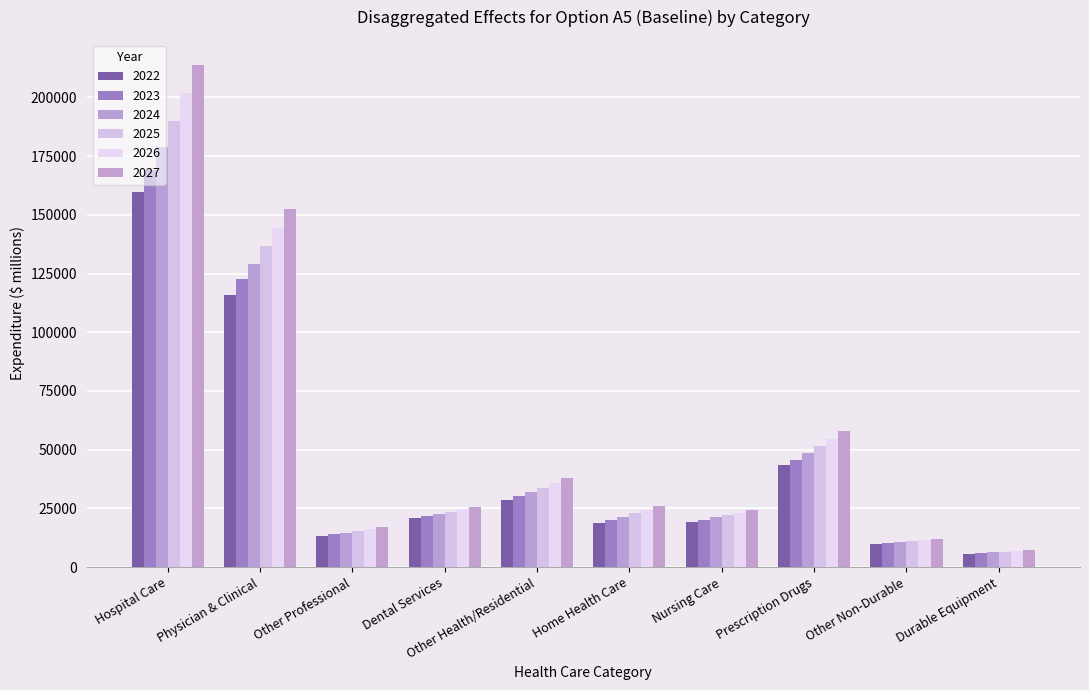

At which category does the chart reach its minimum across all series?

Durable Equipment